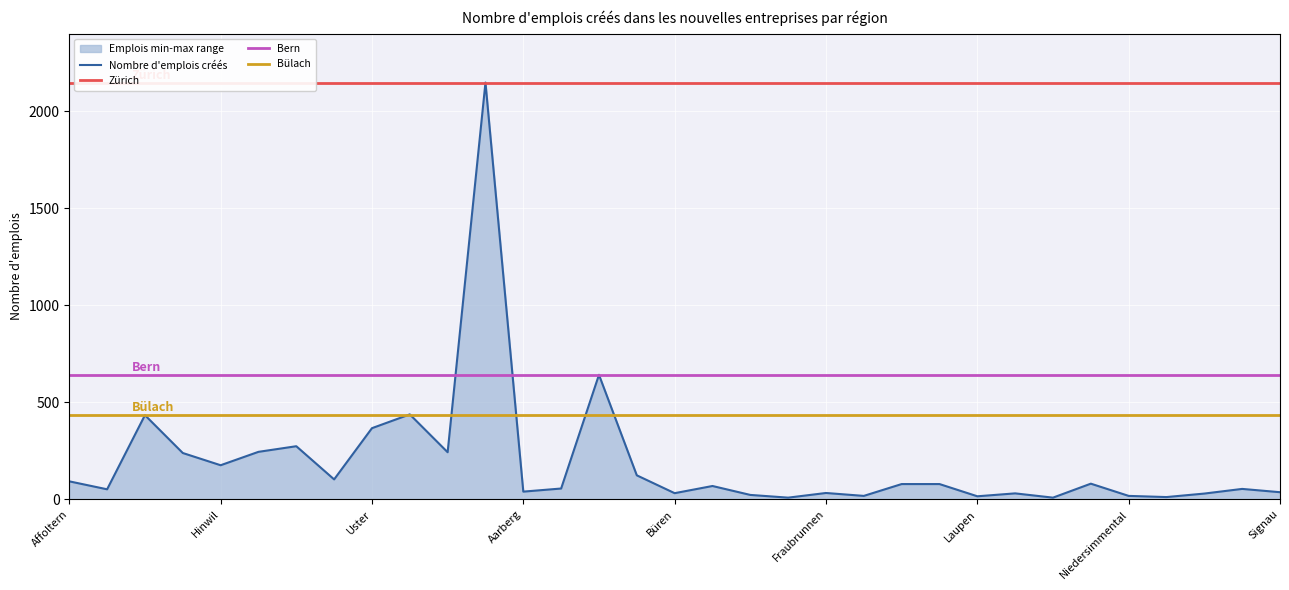

At which category does the chart reach its minimum across all series?

Erlach